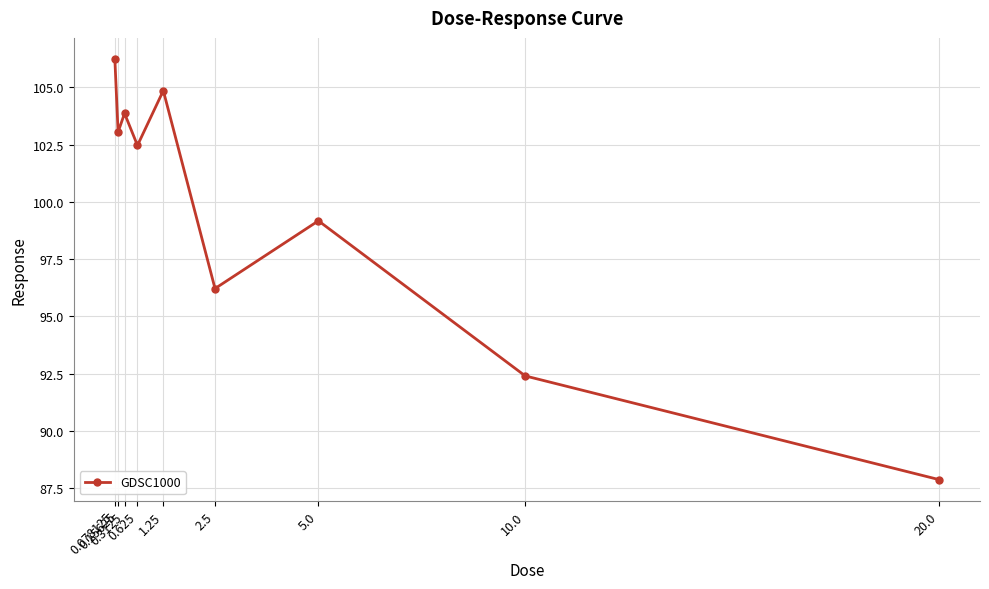

How many data points are above 102?

5